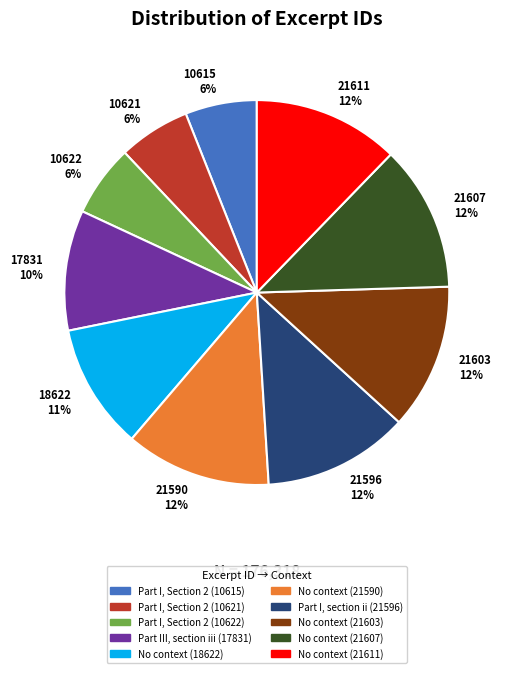

Which has a higher value, 21596 12% or 10615 6%?

21596 12%